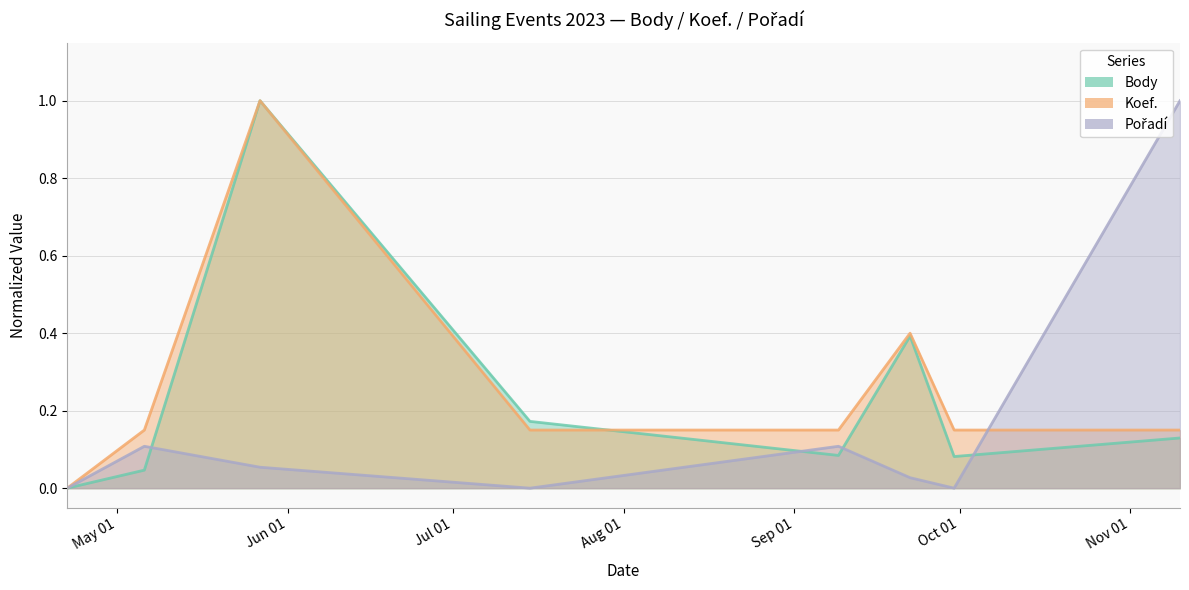

What is the label of the 6th point from the right?

2023-05-27